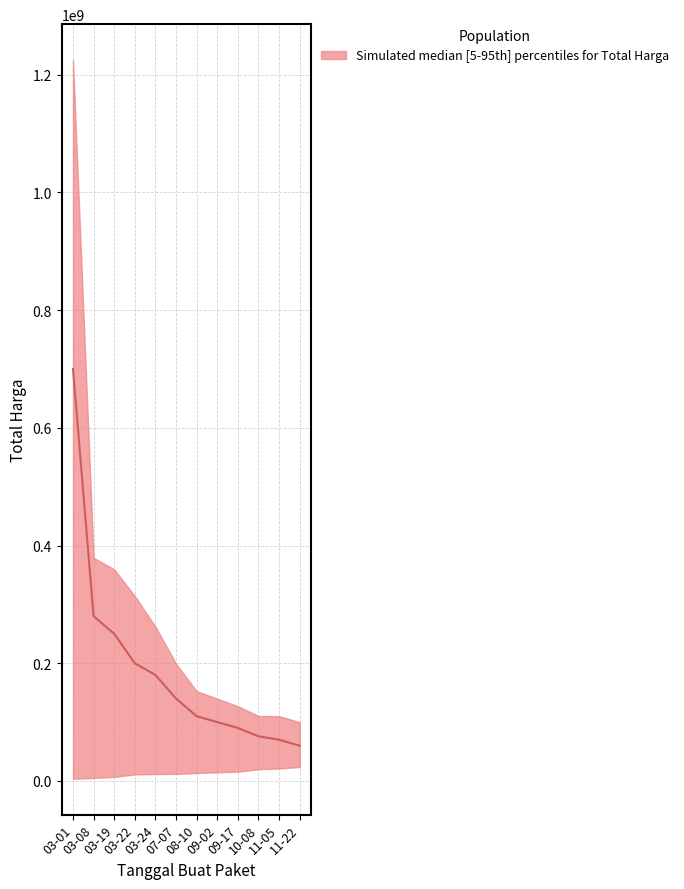

True or false: lower and upper intersect in this chart.

False